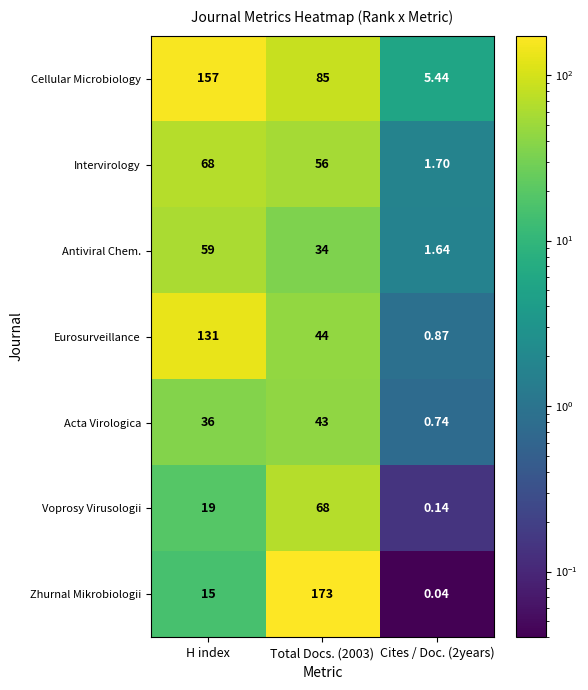

At which label is Voprosy Virusologii closest to 34?

H index